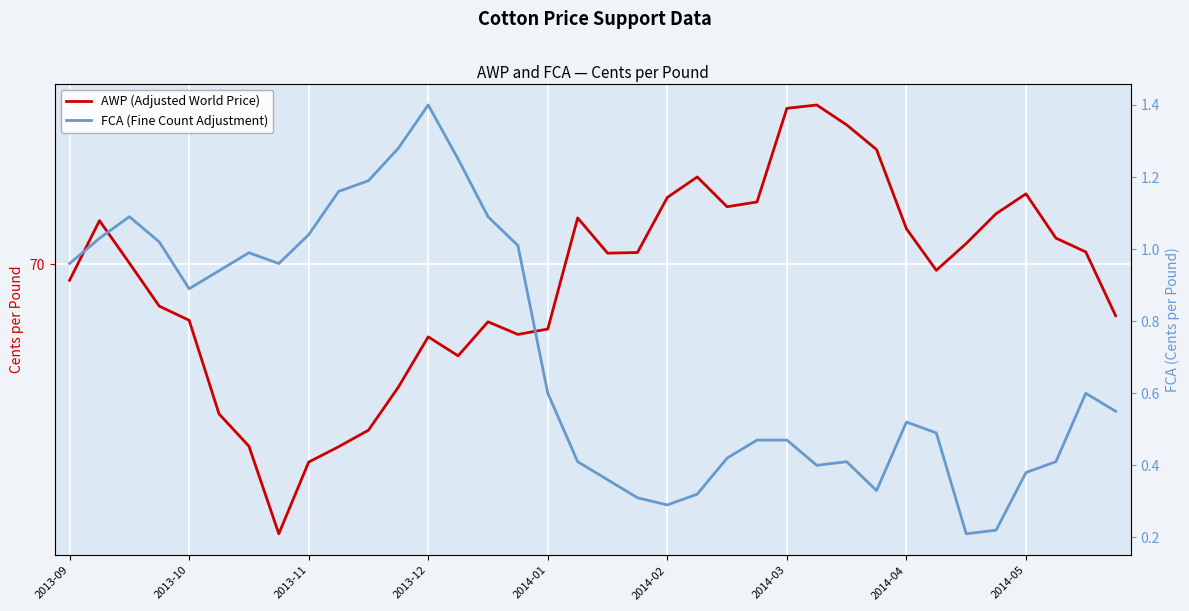

What is the average value of the FCA (Fine Count Adjustment) series?

0.7